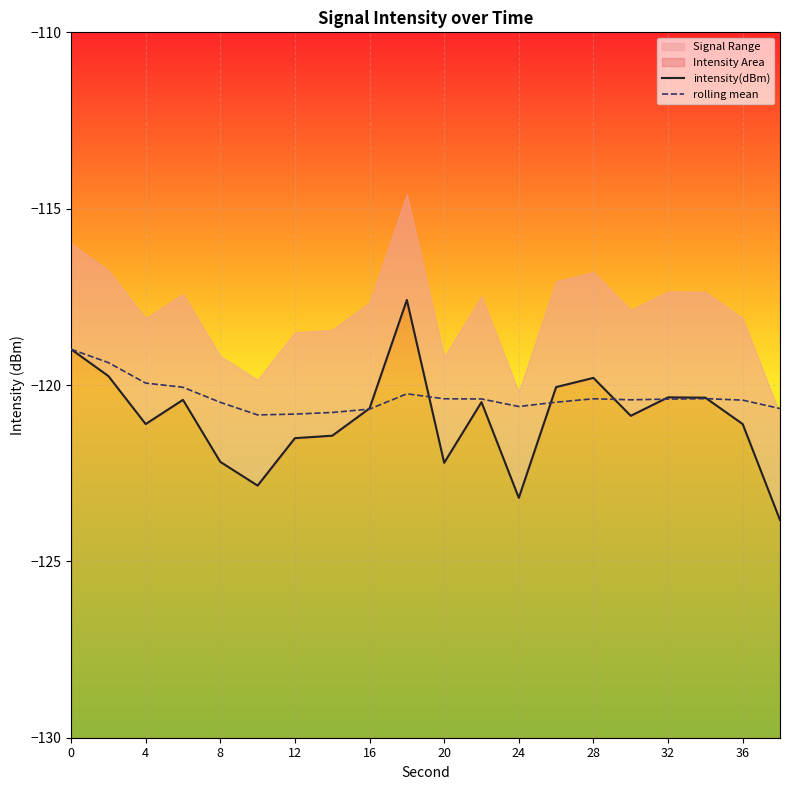

What is the minimum value for rolling mean?

-120.8